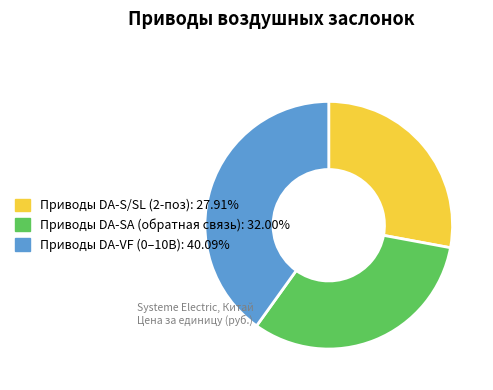

Is there any slice that represents more than half of the pie?

No